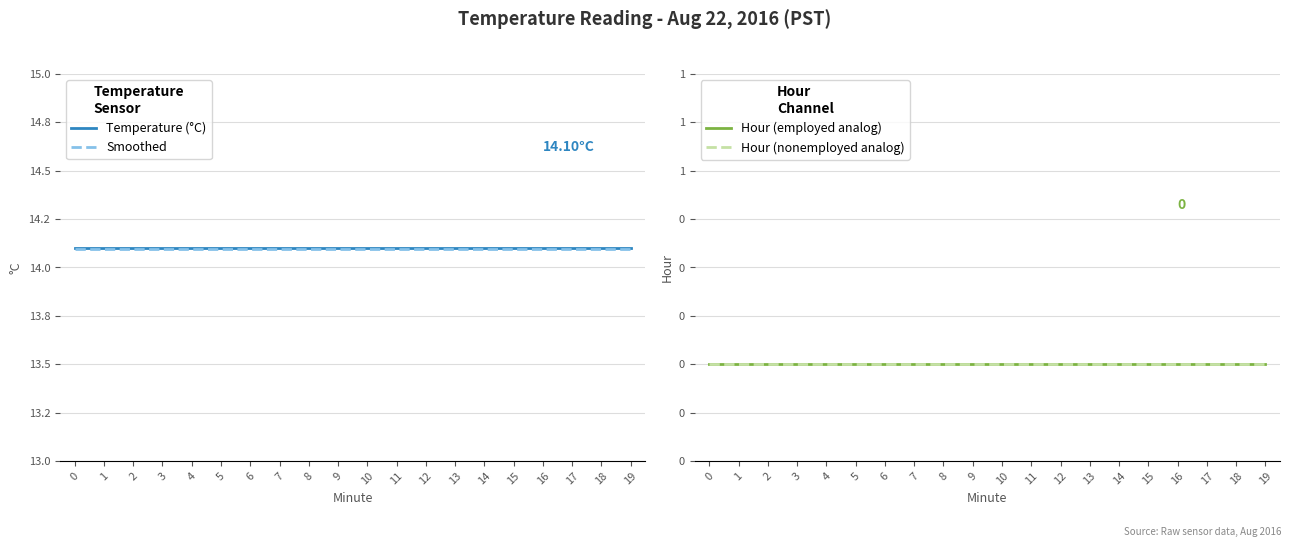

What is the value of the Smoothed point at the 14th from the left?

14.1